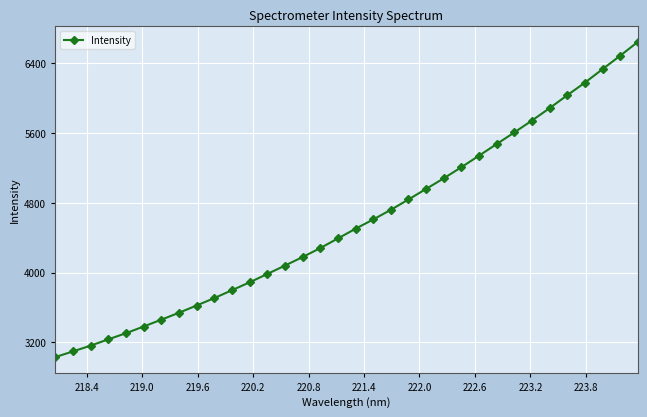

What is the average value?

4581.9